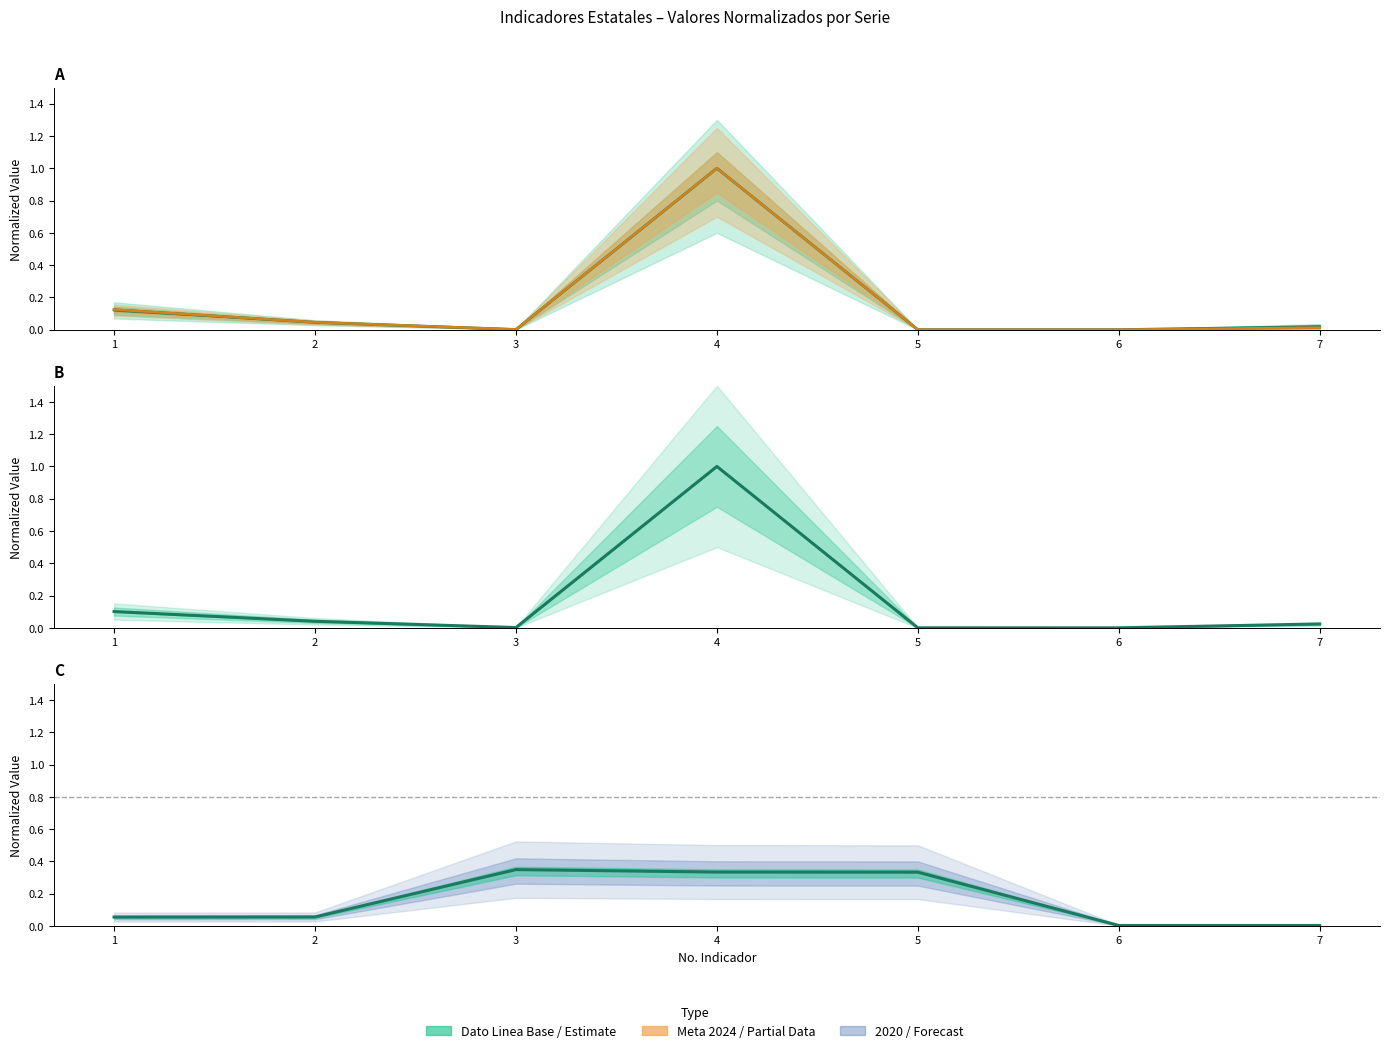

True or false: Meta 2024 has more than 1 points higher than both neighbors.

False